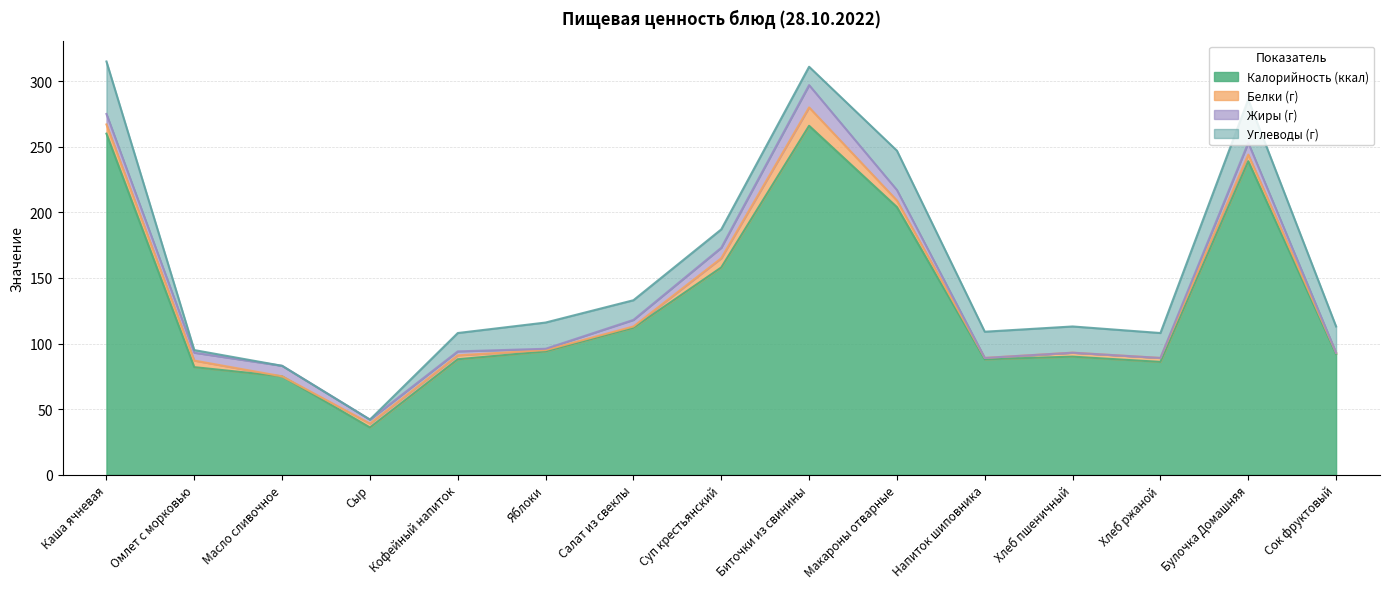

True or false: Калорийность (ккал) has more than 2 interior local peaks.

True